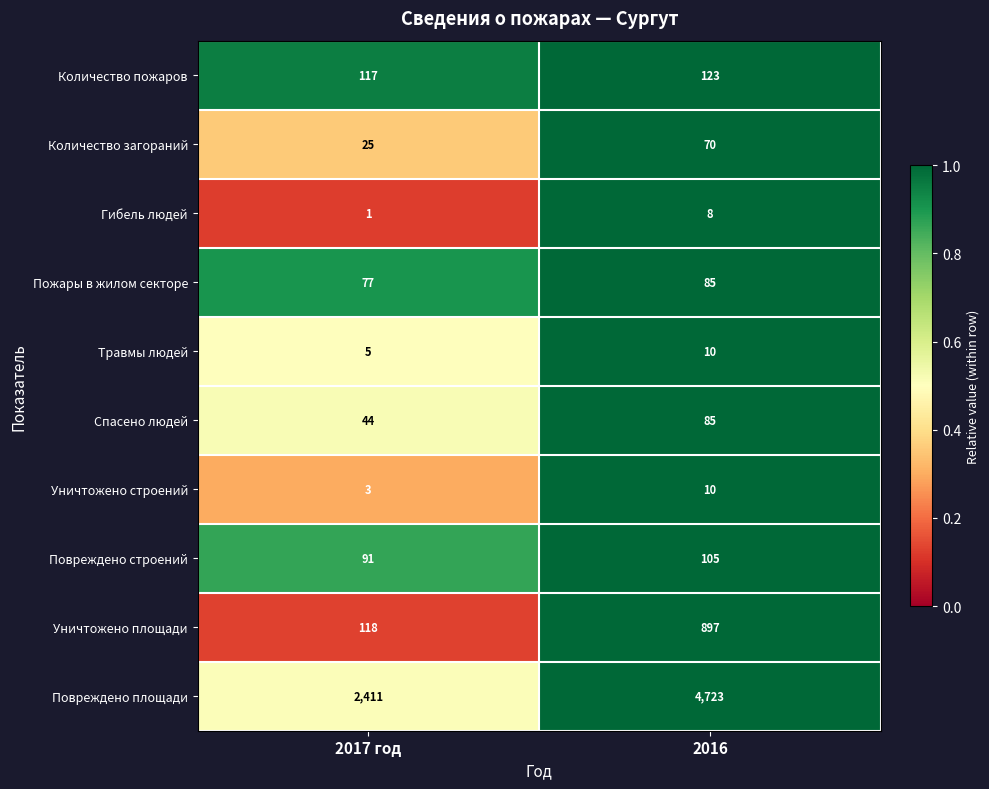

Which series changed the most between 2017 год and 2016?

Повреждено площади